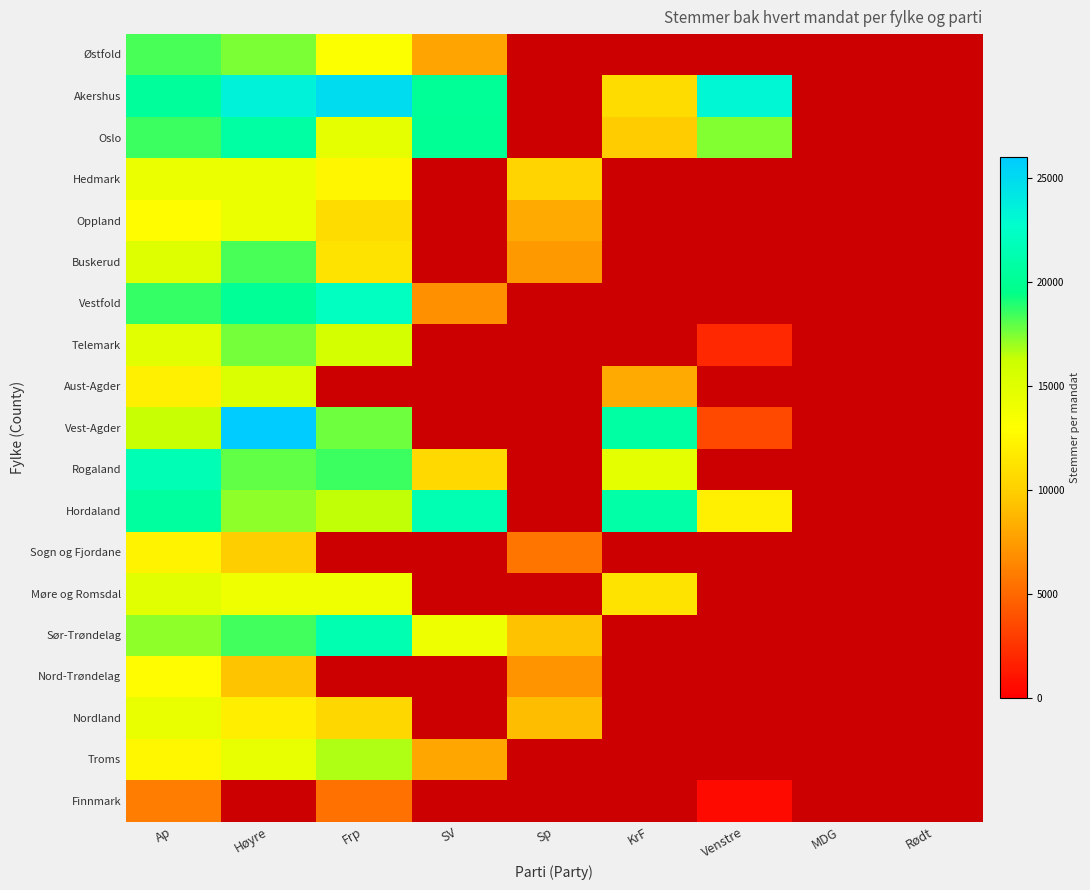

Where is Finnmark nearest to the value 3292?

Frp